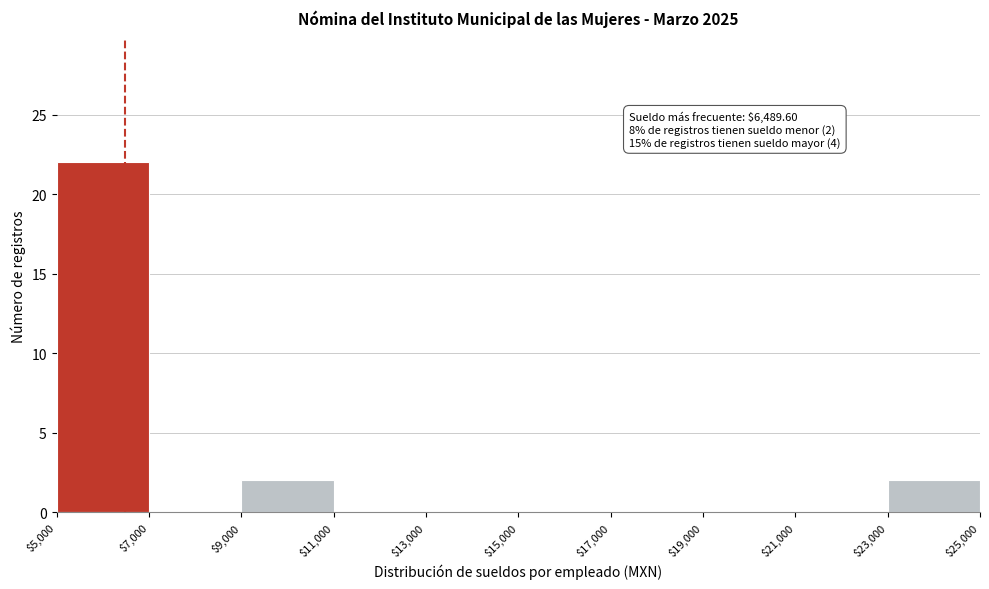

Over which range of the x-axis is the bar tallest?

$5,000 to $7,000